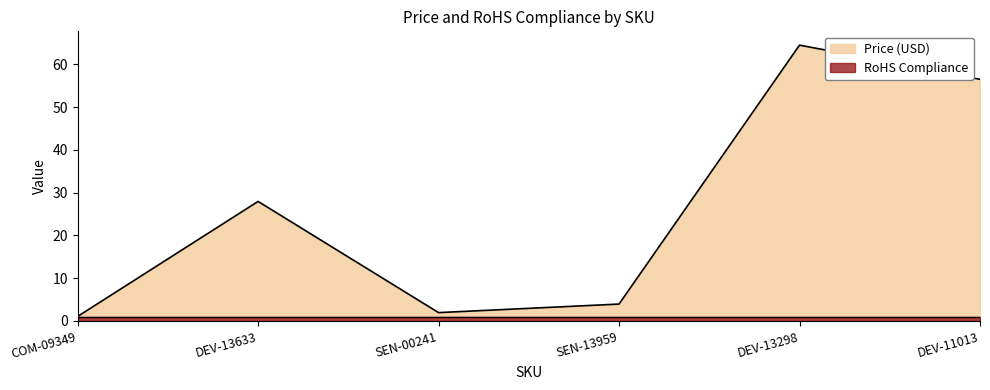

What is the label of the 6th point from the left?

DEV-11013